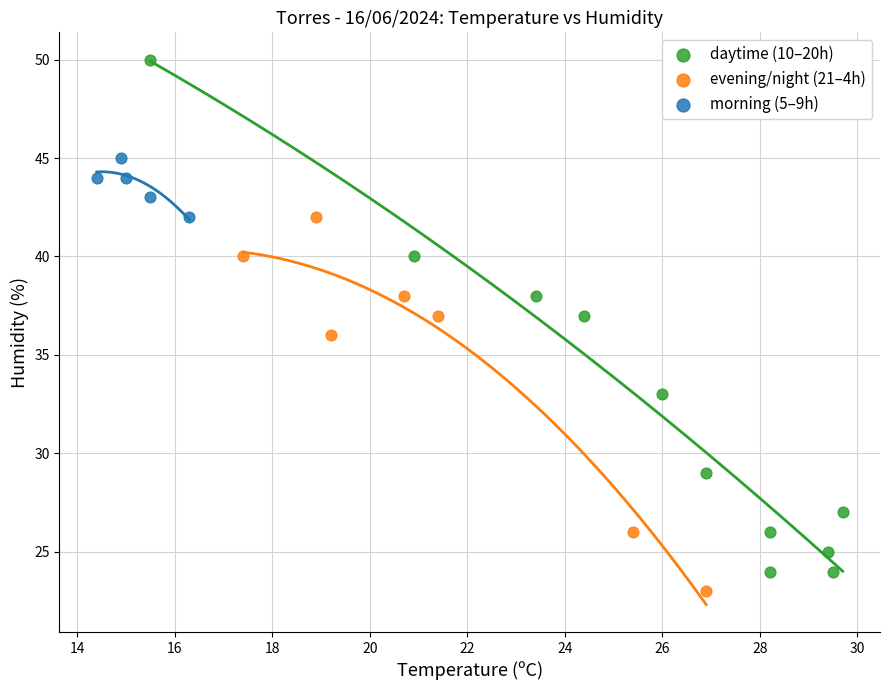

Which series has the widest spread of Y values?

daytime (10–20h)